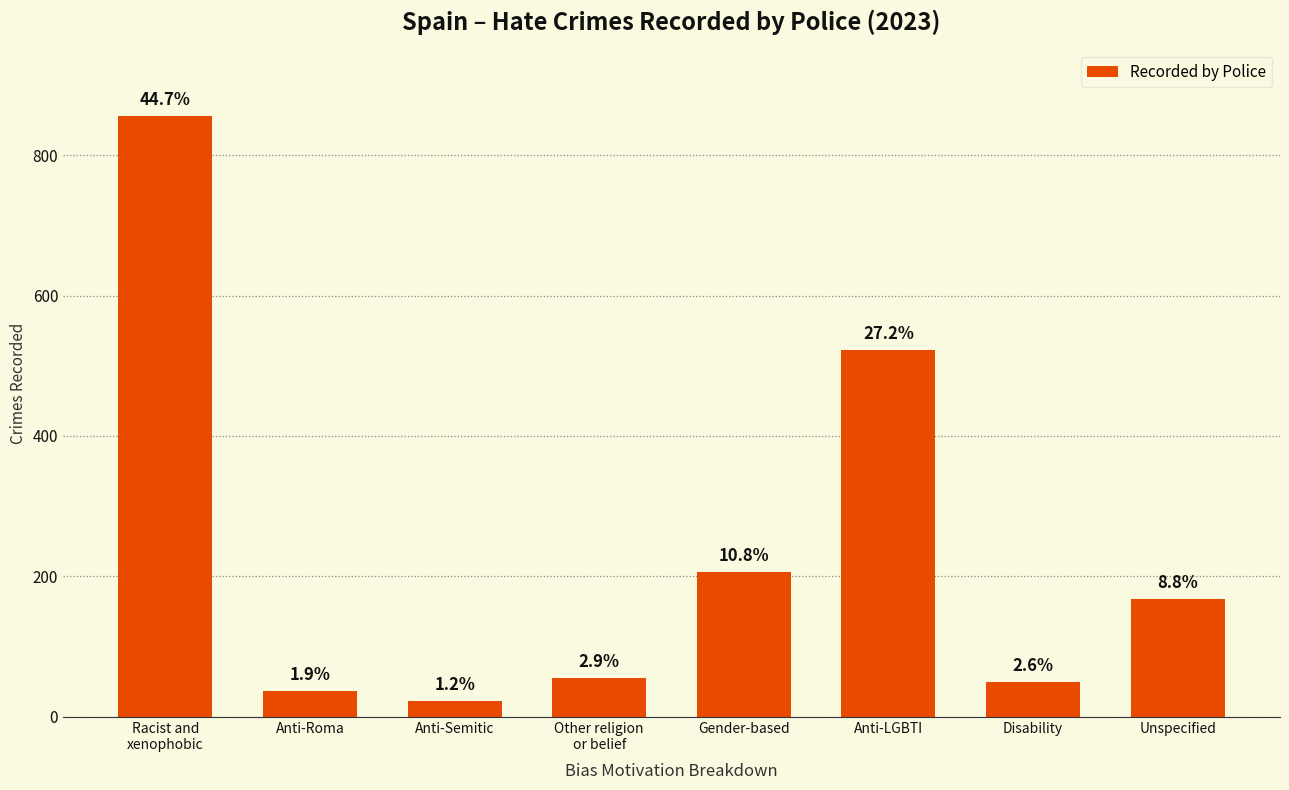

What is the minimum value shown in the chart?

23